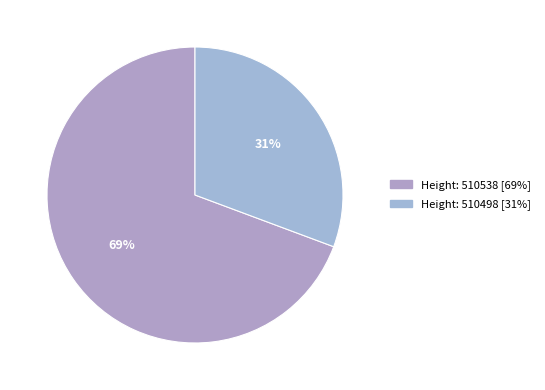

How many segments does this pie chart have?

2